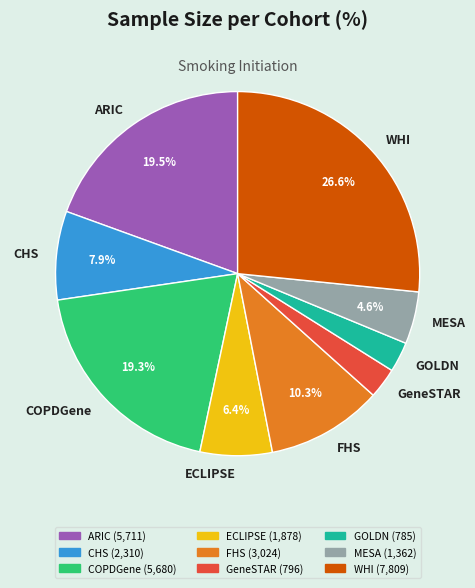

Approximately how many times larger is the value at FHS compared to COPDGene?

0.5